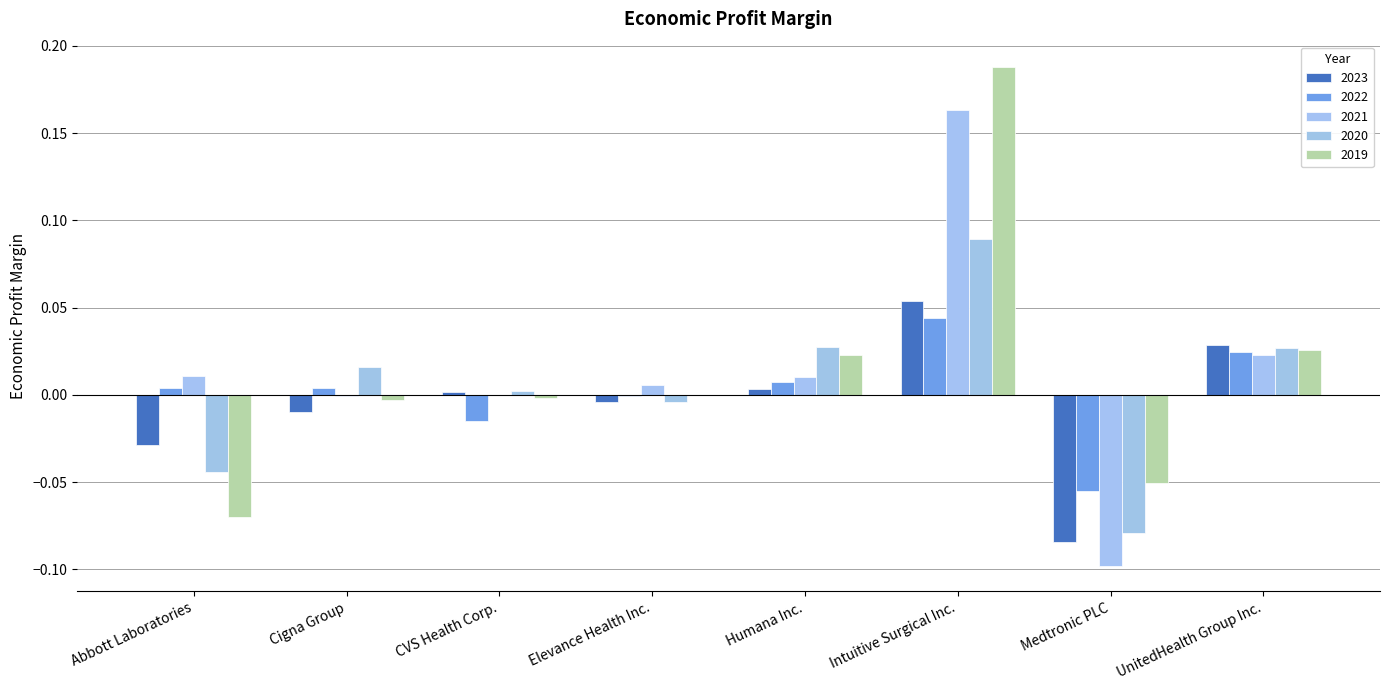

What is the label of the 1st bar from the left?

Abbott Laboratories